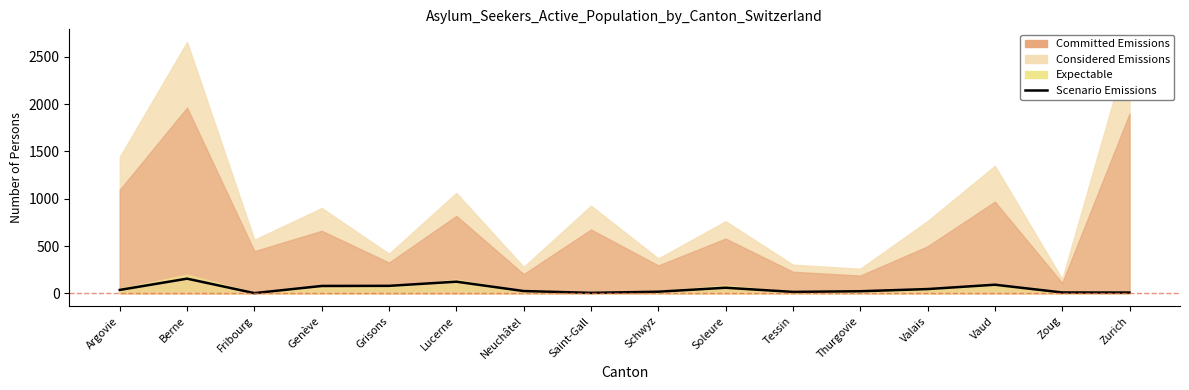

What is the value of the 2nd point from the left?

156